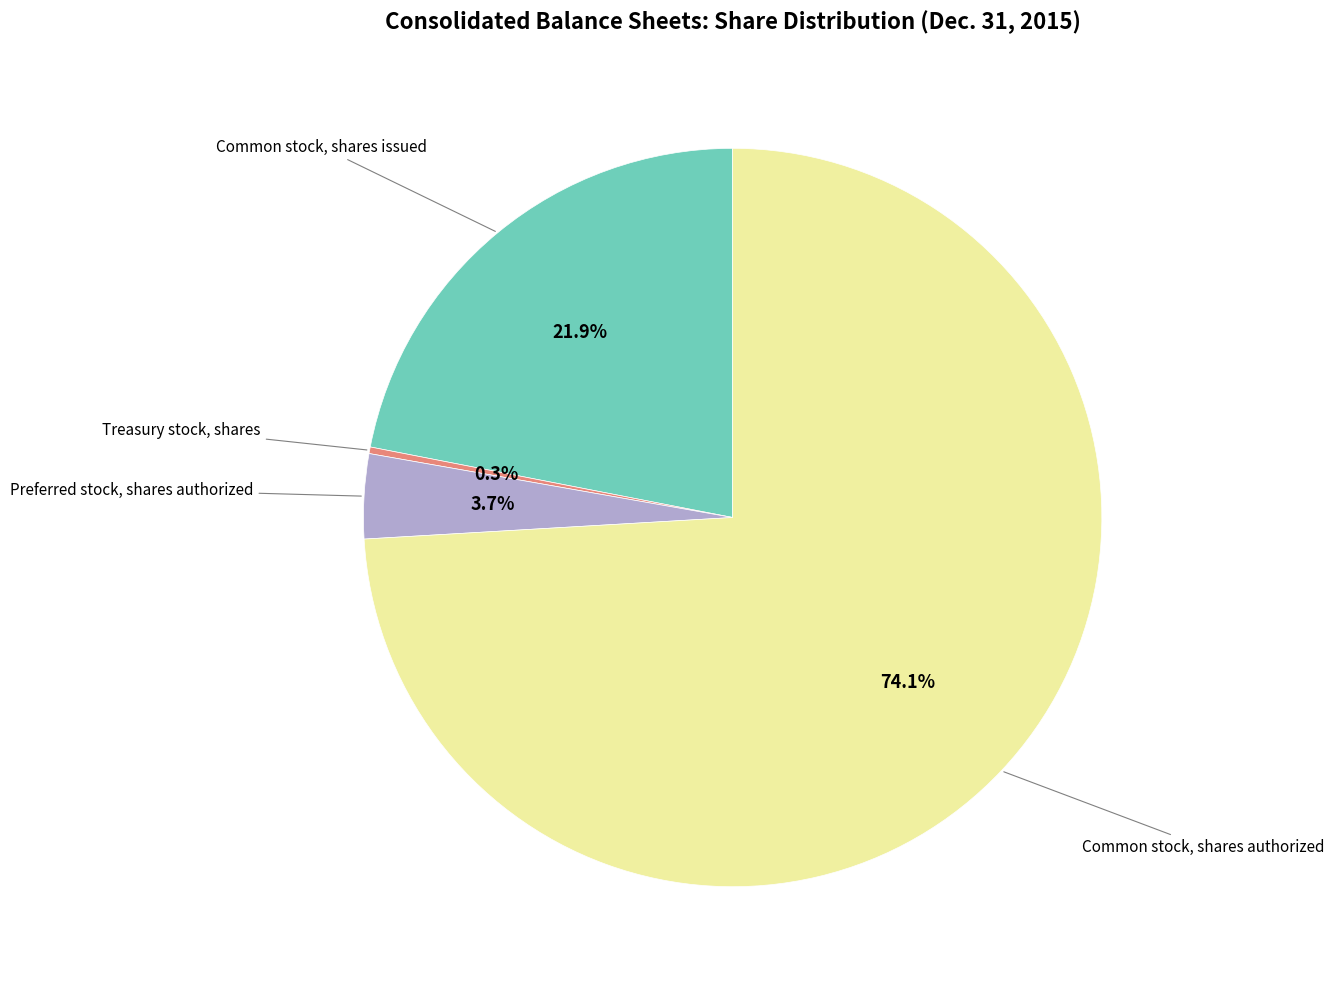

How many slices are in this pie chart?

4